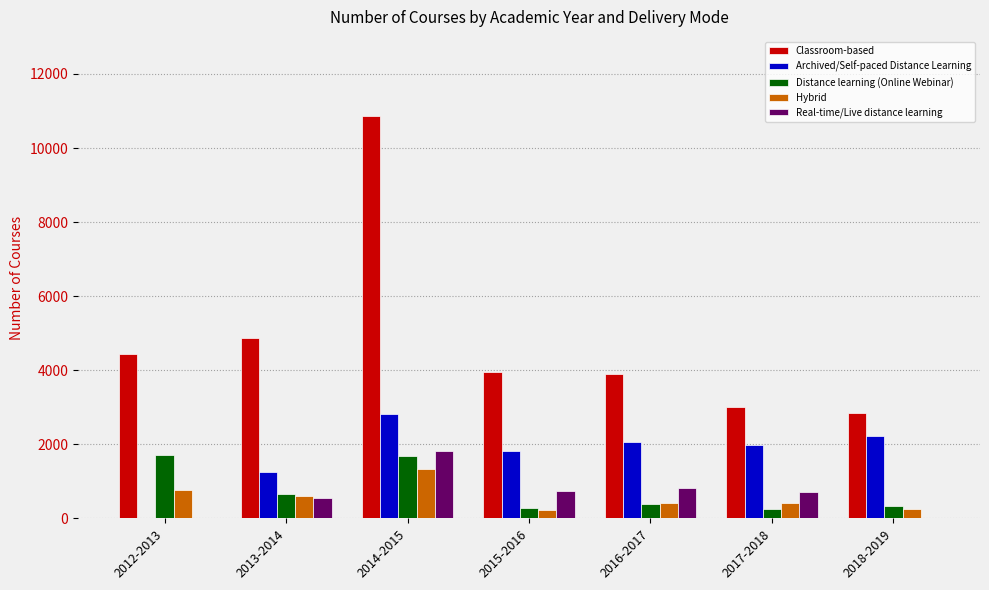

At which category is the sum across all series the highest?

2014-2015